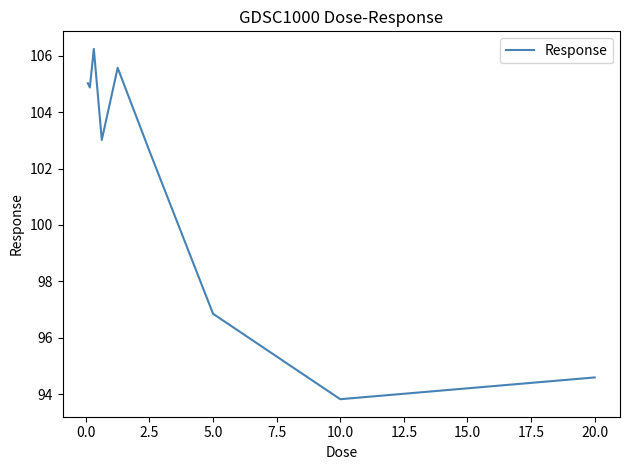

What is the difference between the maximum and minimum values?

12.4